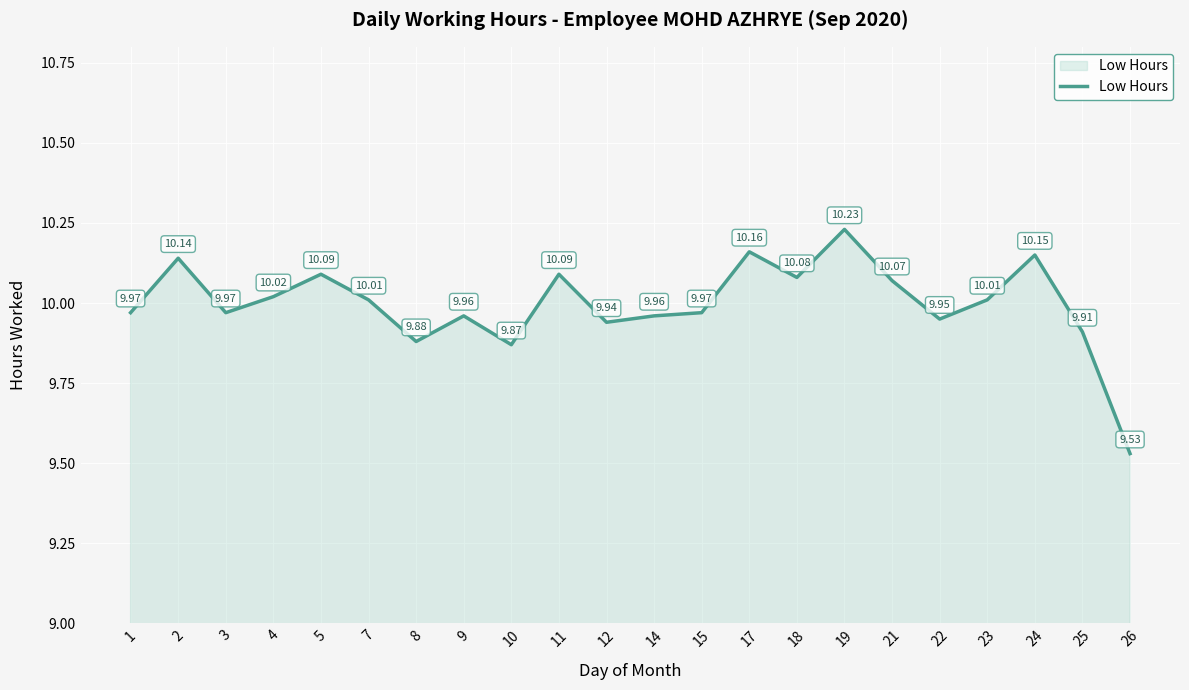

What is the change in value from 9 to 11?

+0.1